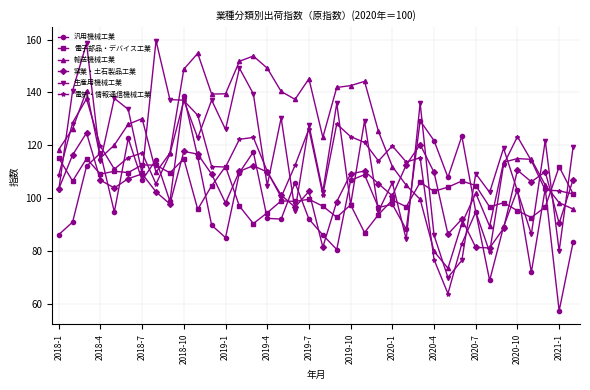

True or false: 生産用機械工業 has more than 2 interior local peaks.

True